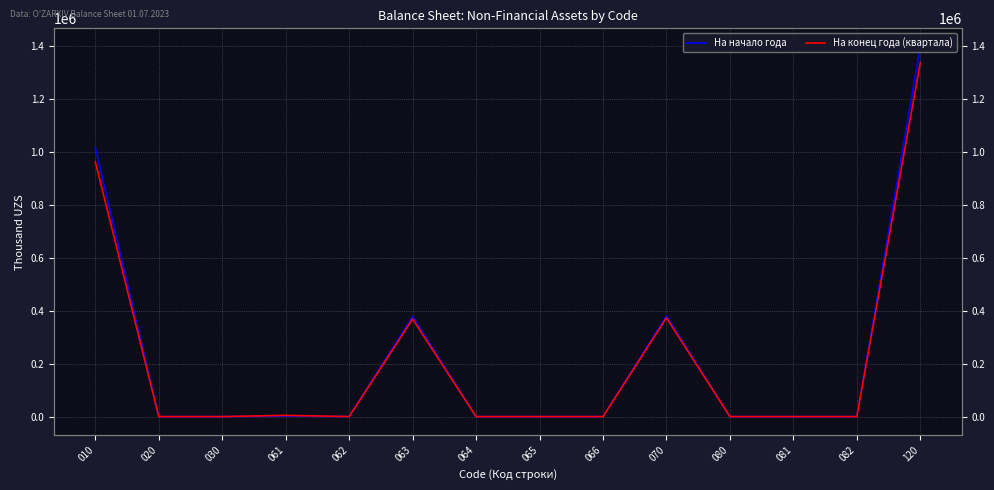

List the labels in order of На конец года (квартала) value, largest first.

120, 010, 070, 063, 061, 020, 030, 062, 064, 065, 066, 080, 081, 082